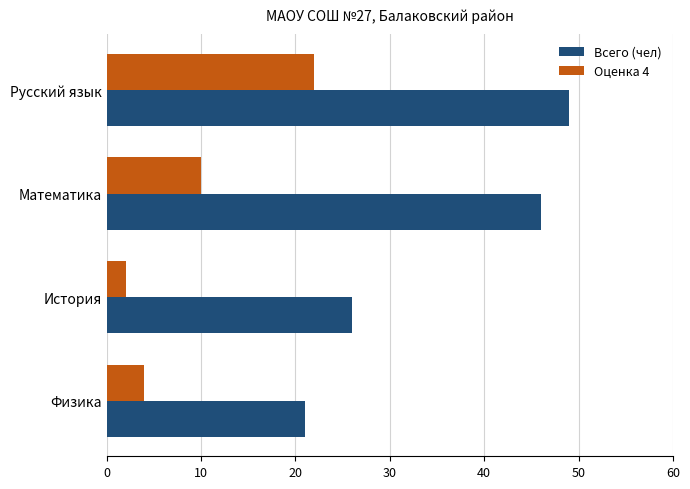

What is the sum of all Всего (чел) values?

142